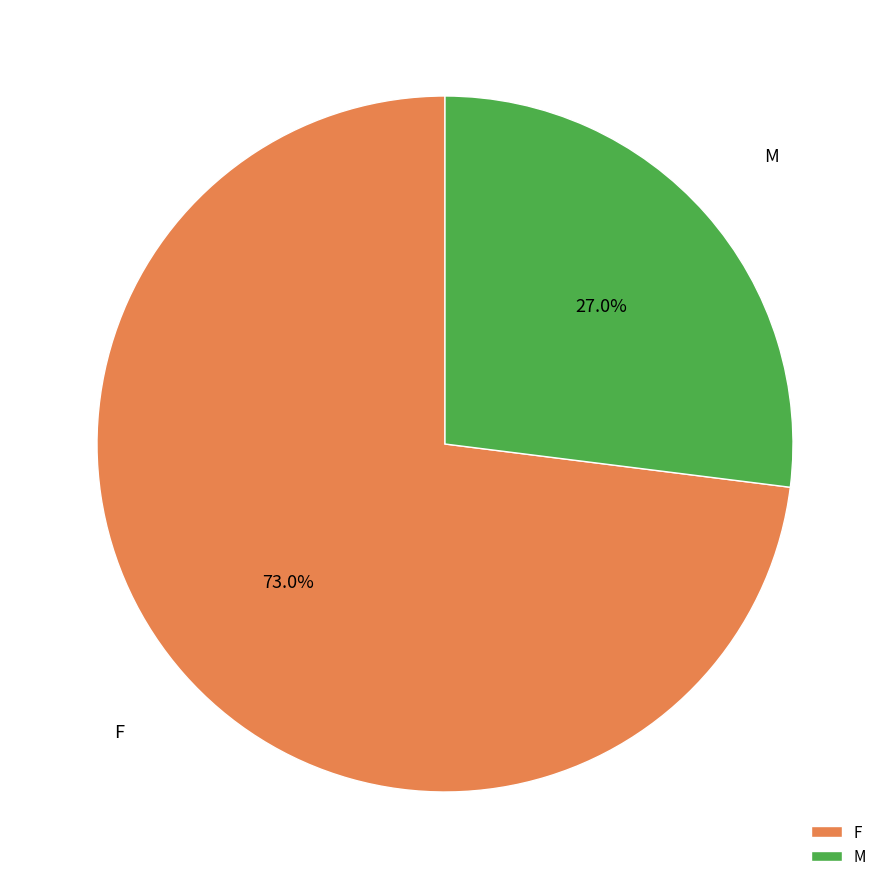

To the nearest percent, what is the combined percentage of F and M?

100%